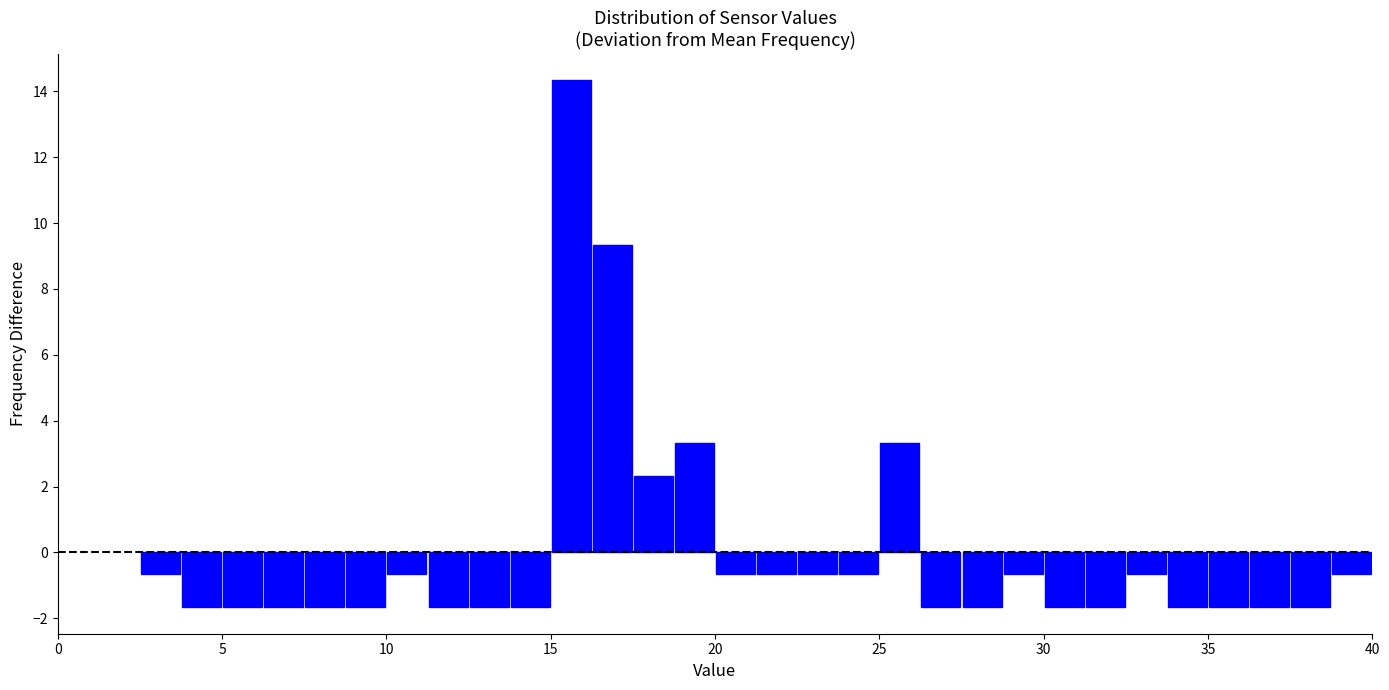

Around what value on the x-axis is the tallest bar? Give the approximate position of its centre, as read against the axis.

15.5